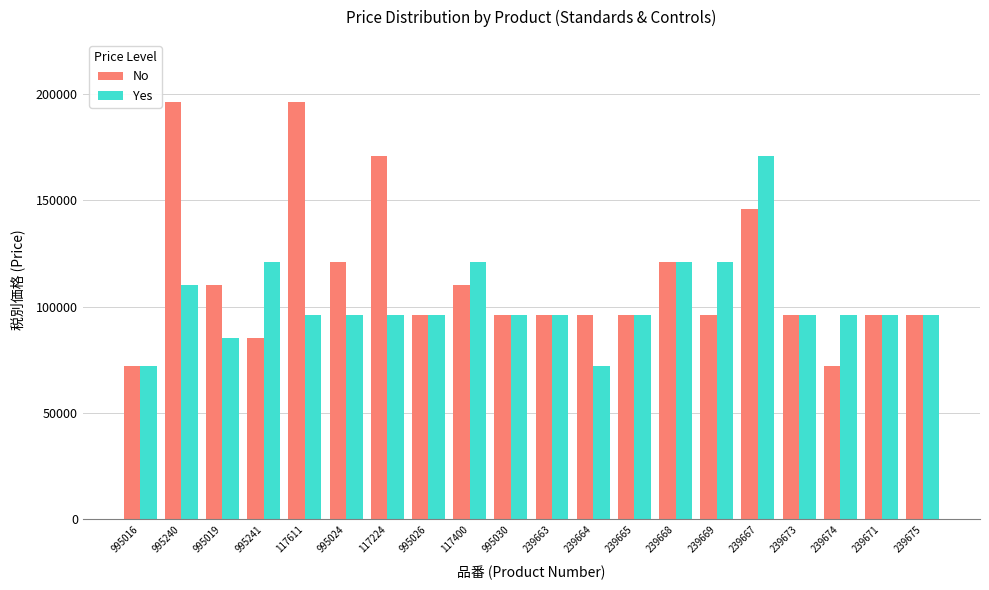

Which category has the highest value in the Yes series?

239667